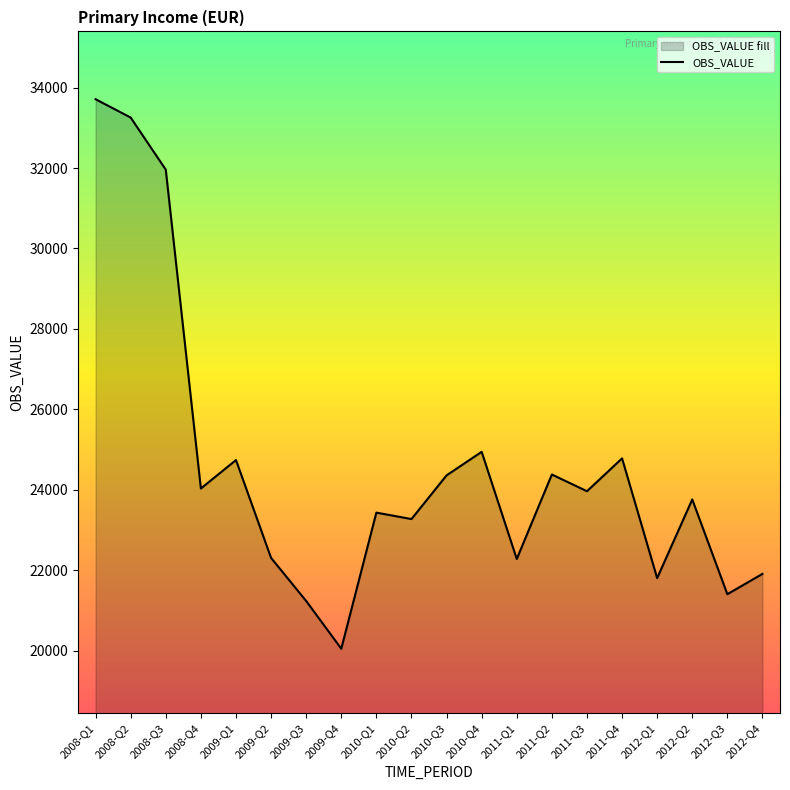

Reading left to right, transcribe all the data shown in this chart.

33710.2	33254.1	31958.9	24034.9	24742.5	22309.9	21239.3	20053.7	23435.4	23275.6	24361.5	24946.2	22283.3	24382.8	23967.3	24783.8	21807.7	23762.4	21408.3	21912.9